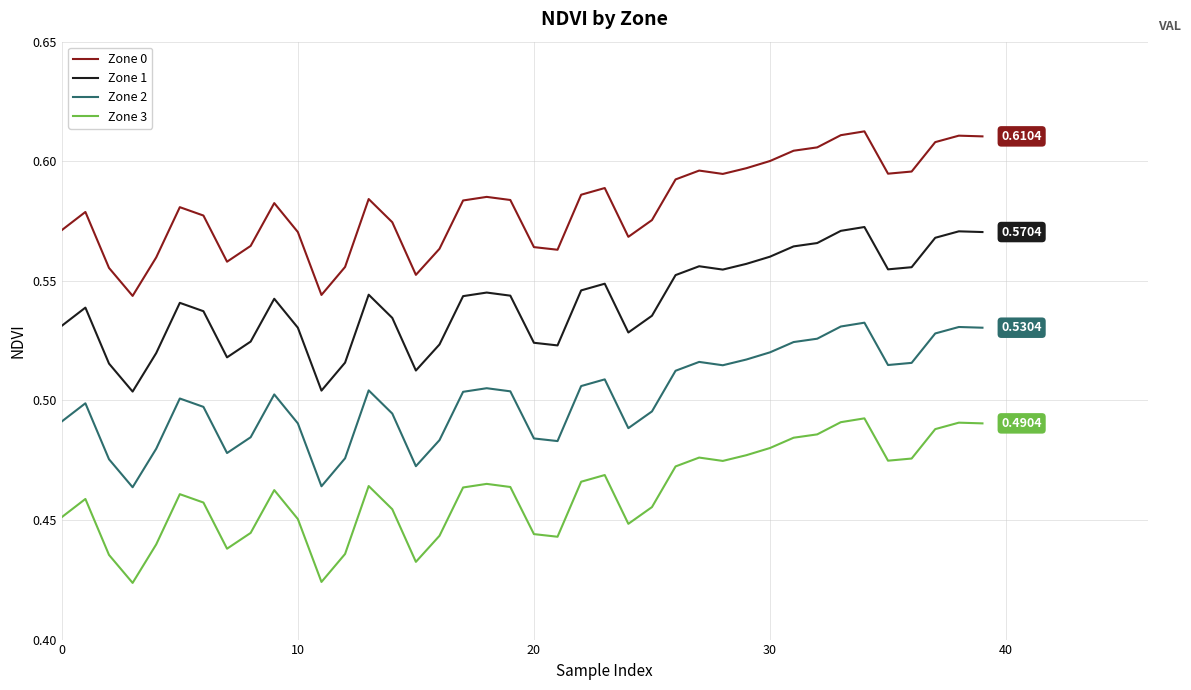

List the series in order of their overall mean, highest first.

Zone 0, Zone 1, Zone 2, Zone 3